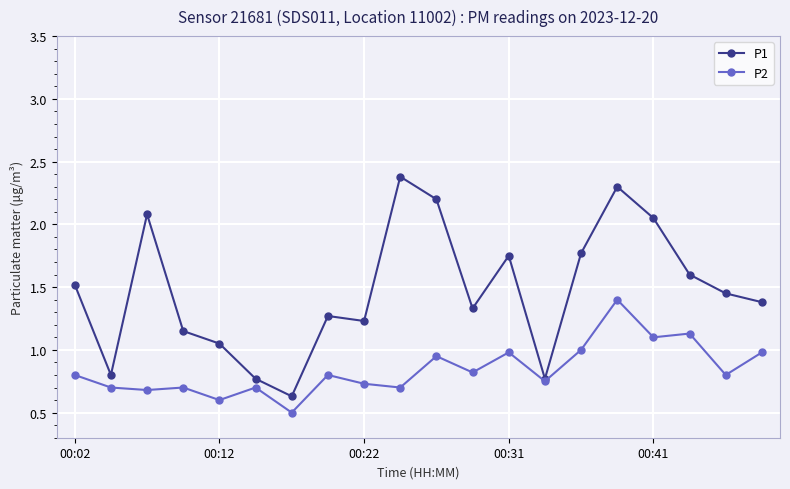

Does the chart display data point markers on the line(s)?

Yes